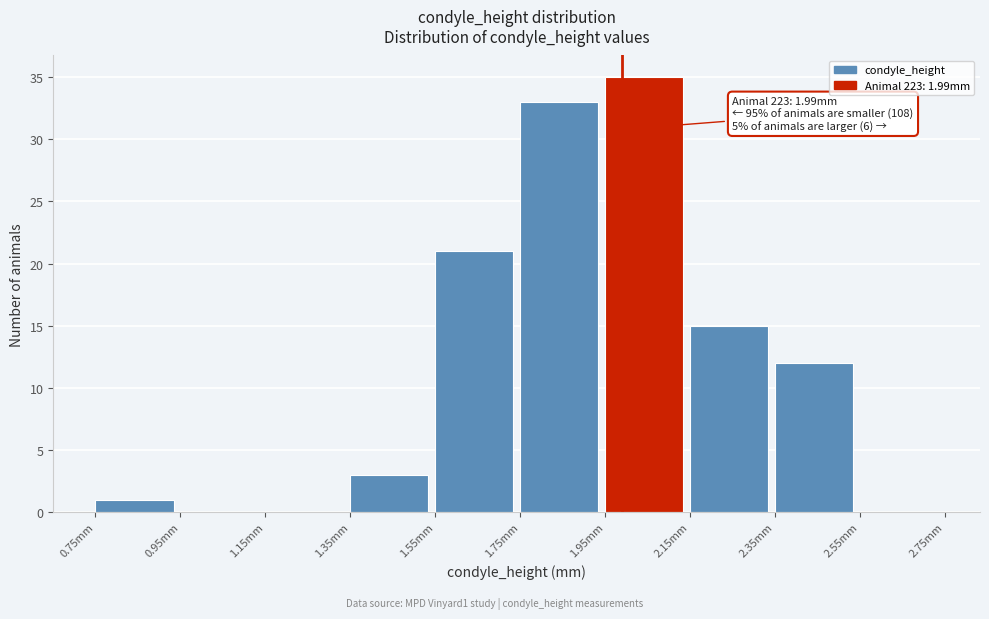

Over which range of the x-axis is the bar tallest?

1.95 to 2.15